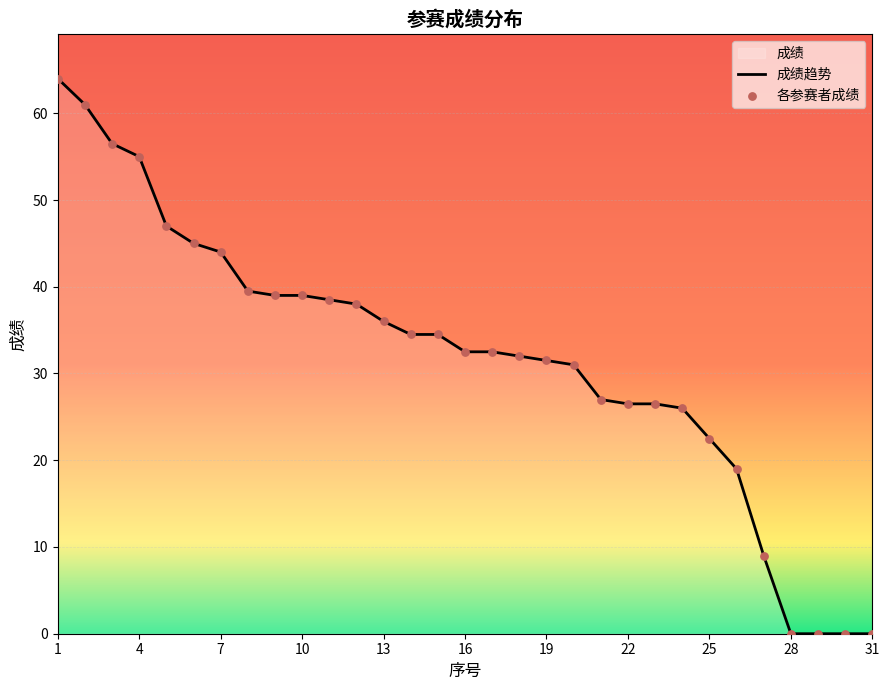

Between 20 and 28, which is larger?

20